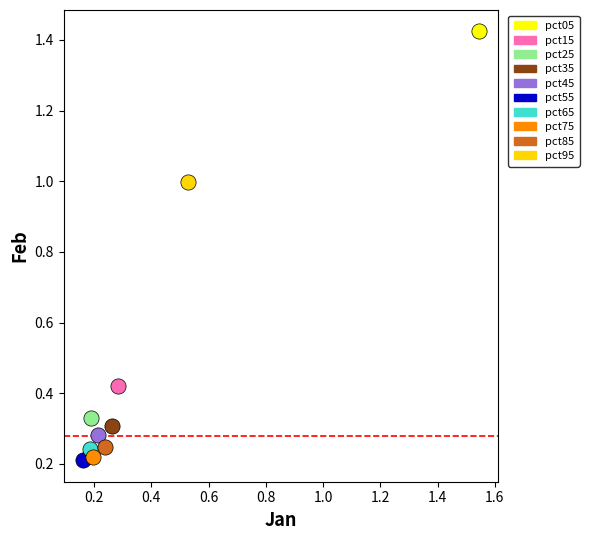

What are all the series names shown in the legend?

pct05, pct15, pct25, pct35, pct45, pct55, pct65, pct75, pct85, pct95